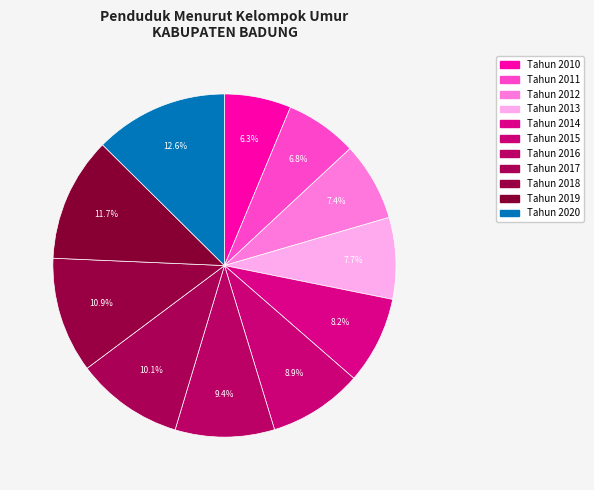

Is it true that Tahun 2015 is 22% of the pie?

False